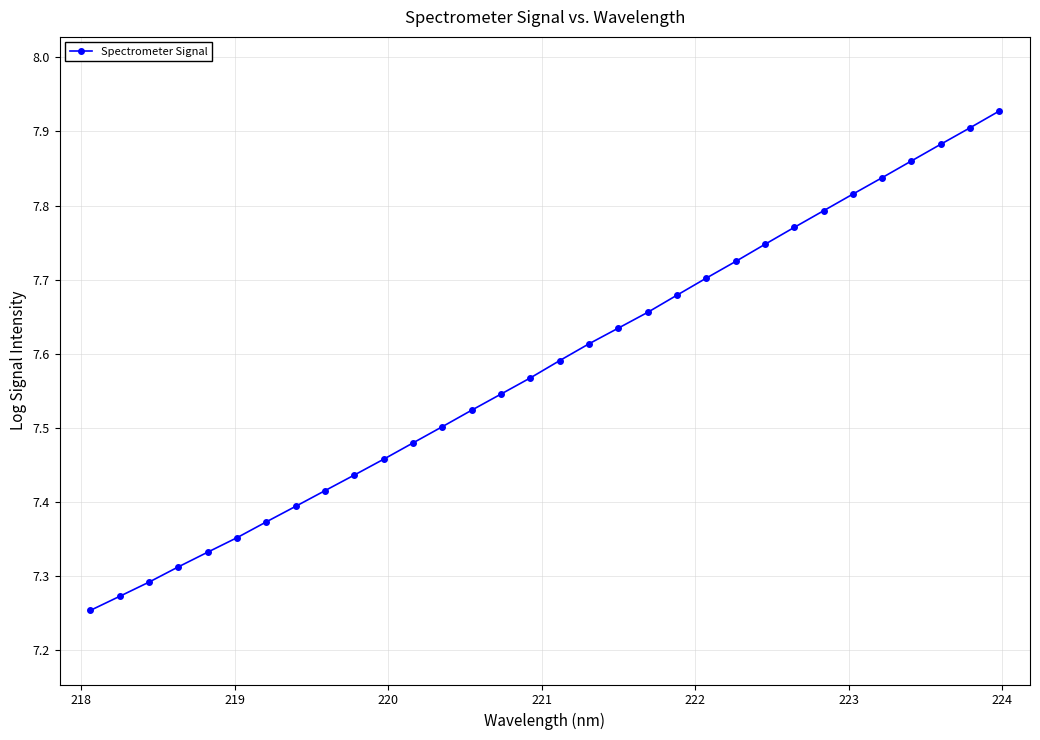

What is the sum of all values?

242.7